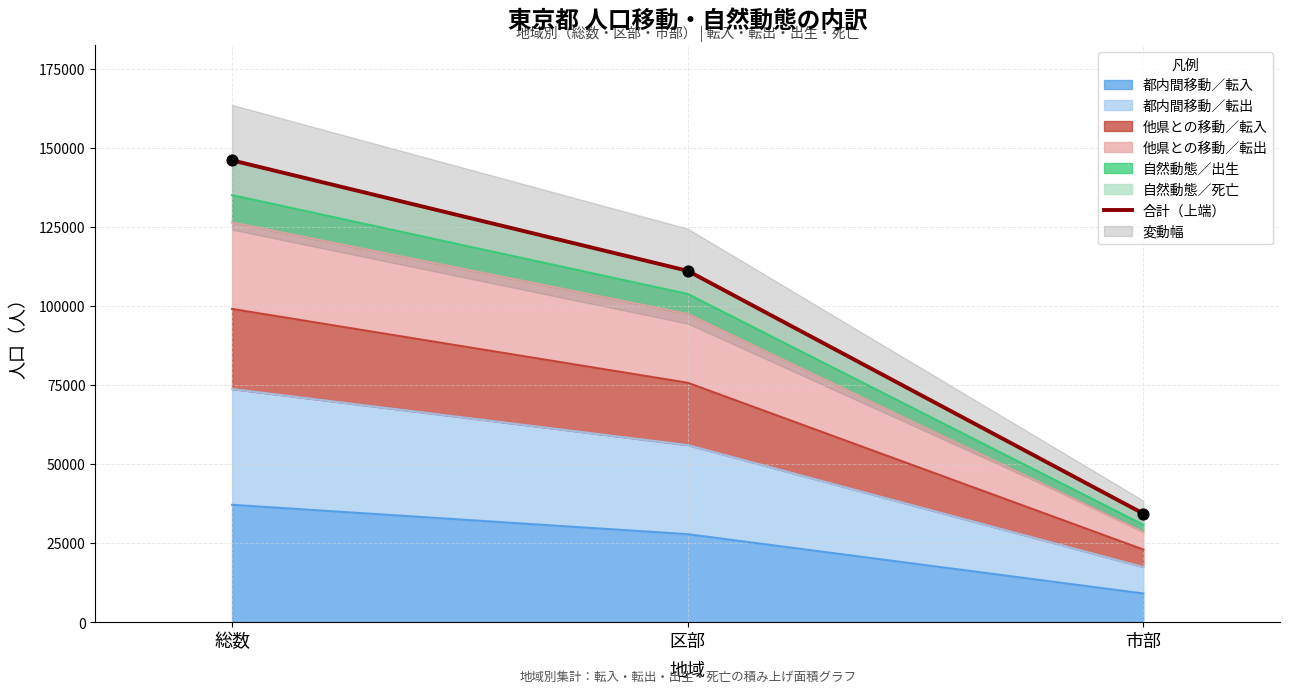

Between 総数 and 区部, which is larger?

総数